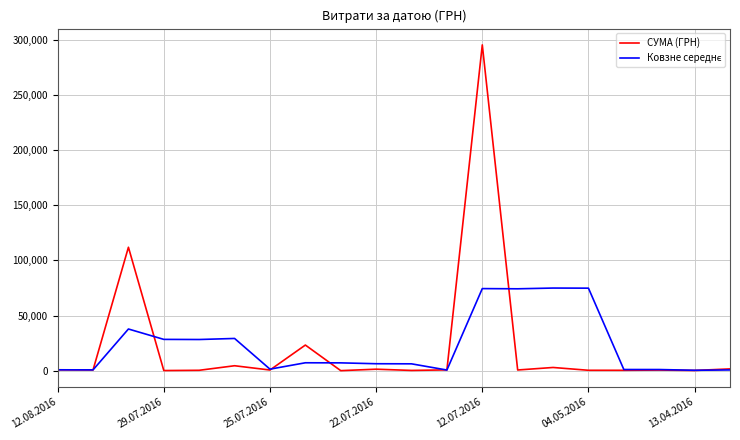

Does the chart have visible grid lines?

Yes